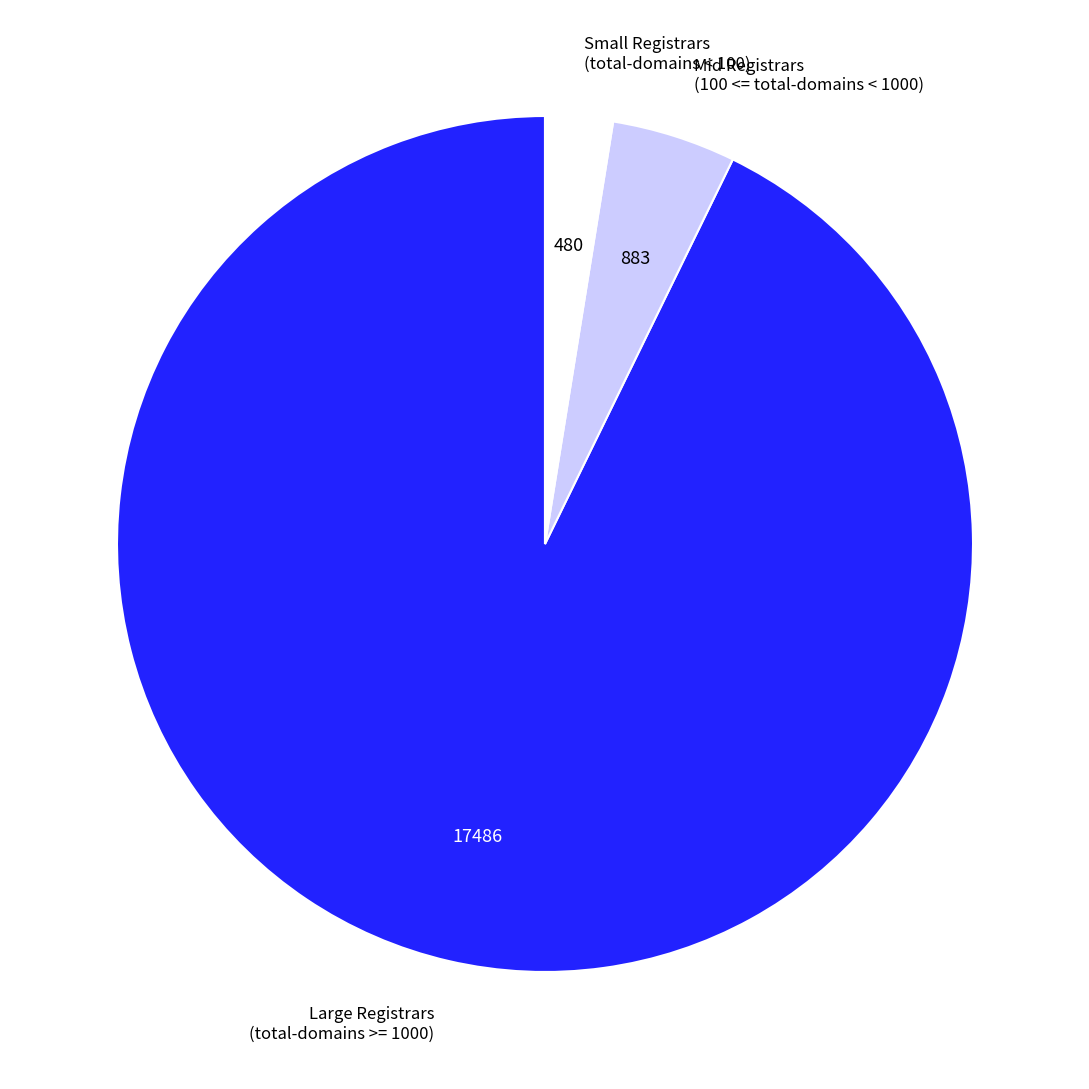

The Mid Registrars (100 <= total-domains < 1000) slice represents 5% of the pie. True or false?

True